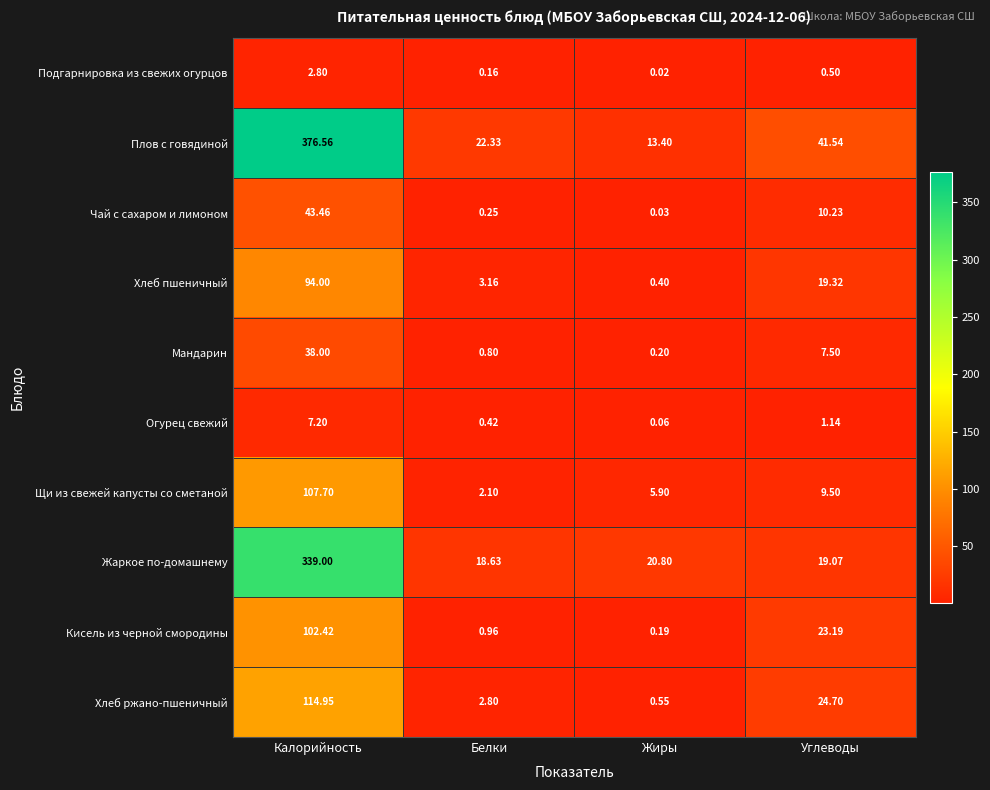

Which series has the largest total across all categories?

Плов с говядиной